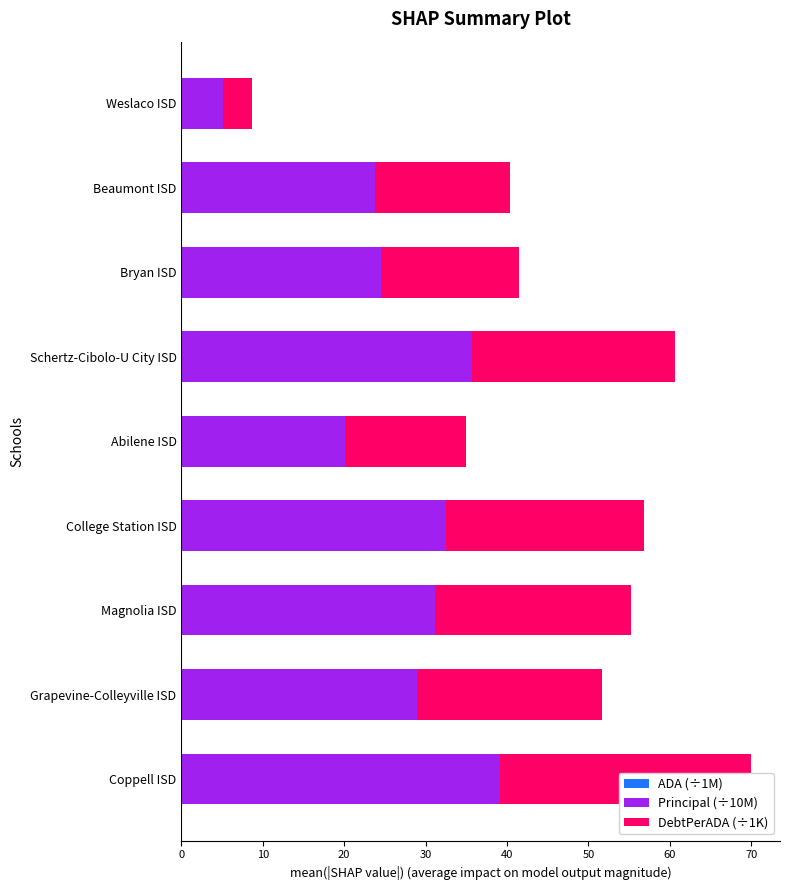

What is the total value across all series at Schertz-Cibolo-U City ISD?

60.6